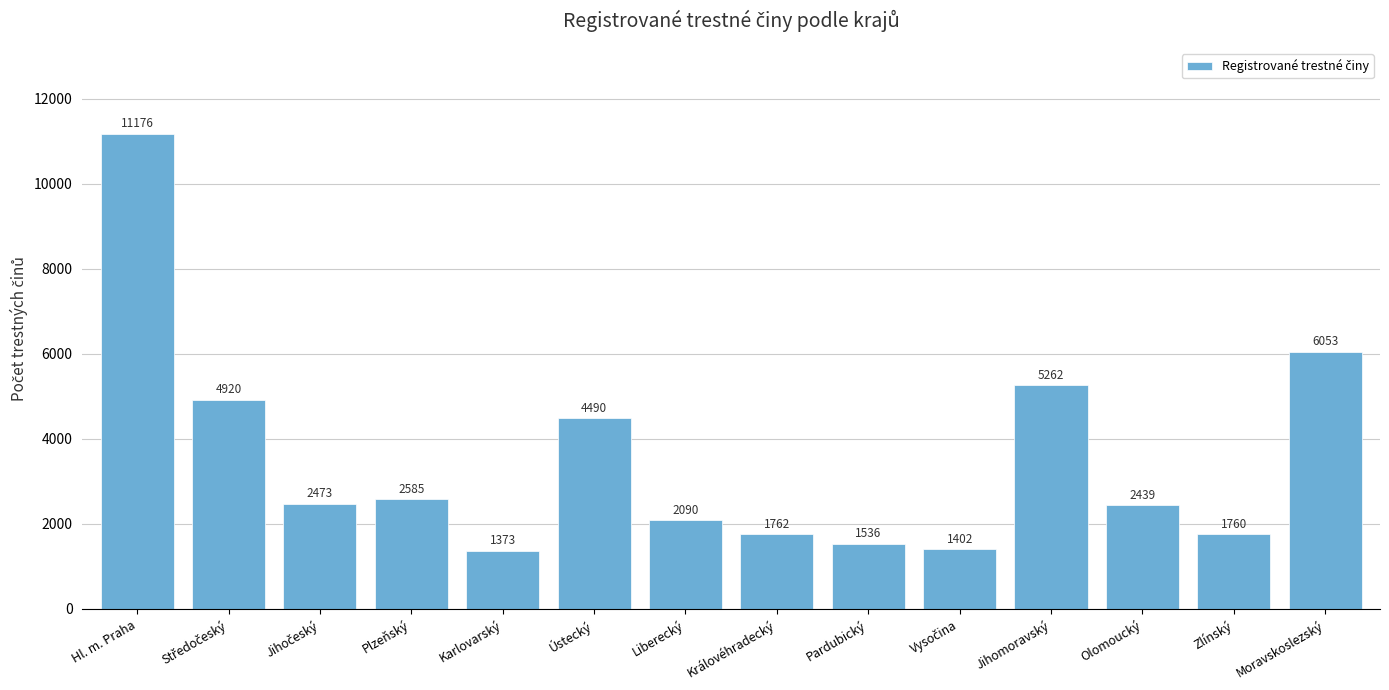

Reading left to right, transcribe all the data shown in this chart.

11176	4920	2473	2585	1373	4490	2090	1762	1536	1402	5262	2439	1760	6053